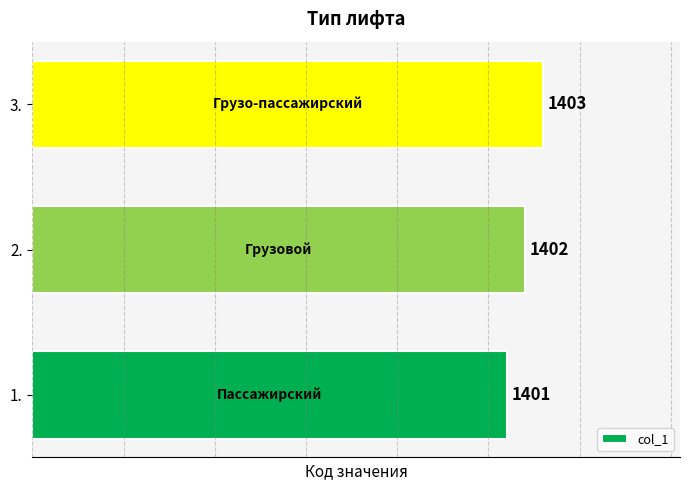

How many bars are there in total?

3